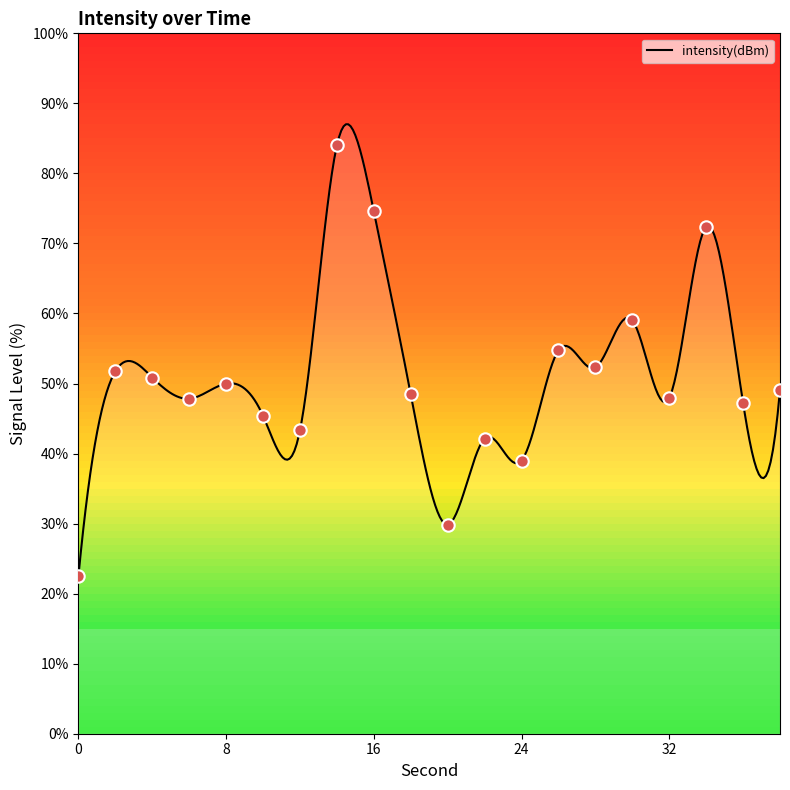

What is the change in value from 18 to 30?

+10.6